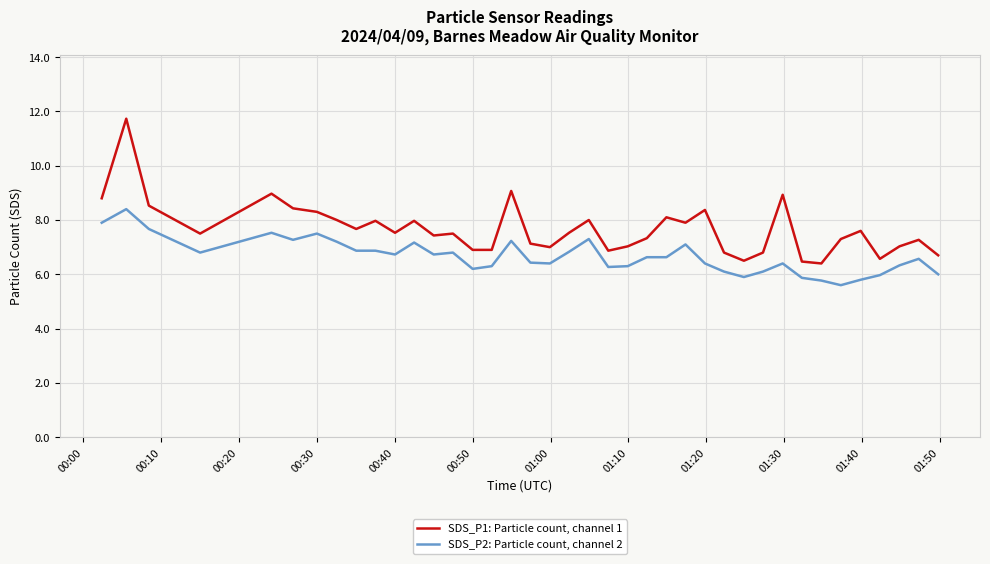

Is this an area chart (filled region under the line)?

No